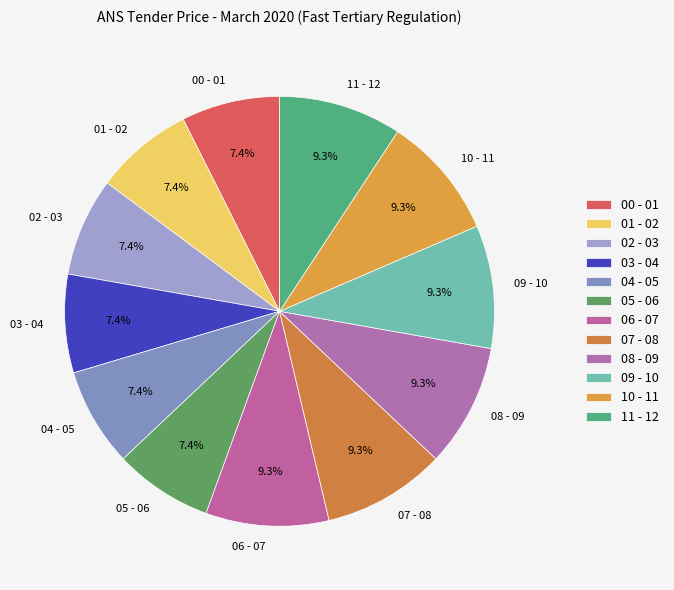

Combined, what portion of the pie is 00 - 01 and 02 - 03?

14.8%